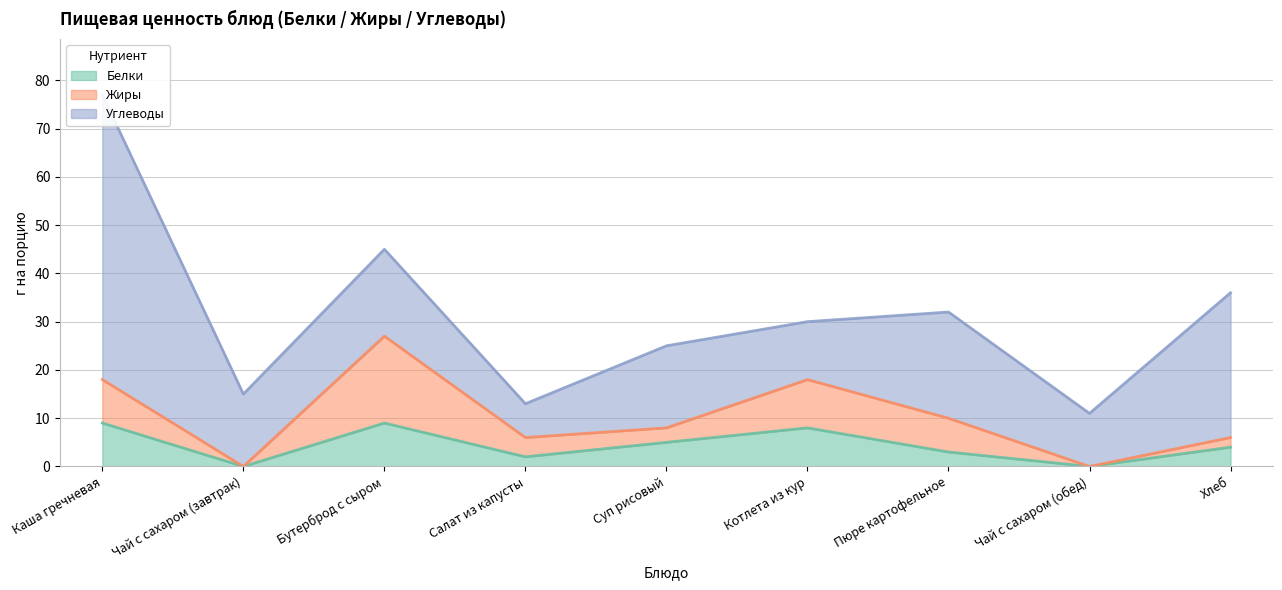

What is the difference between the maximum and second lowest values in the Углеводы series?

48